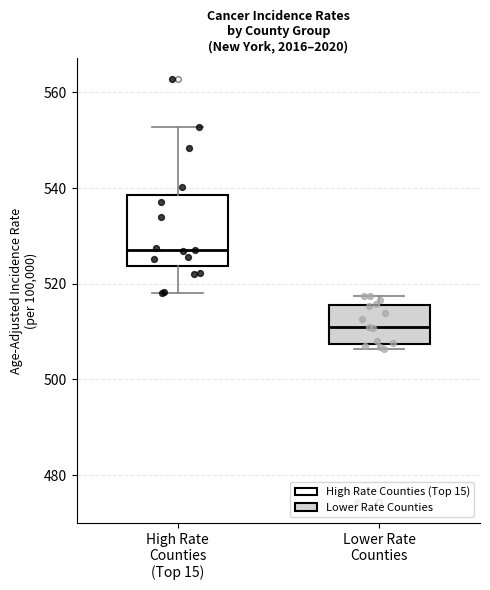

Reading left to right, read every box against the y-axis: the position of its median line, the range the box covers, and the ends of its whiskers. The values are not printed on the chart, so give them approximately, as read against the axis.

High Rate Counties (Top 15): median 528, box 524 to 538, whiskers 518 to 552
Lower Rate Counties: median 510, box 508 to 516, whiskers 506 to 518